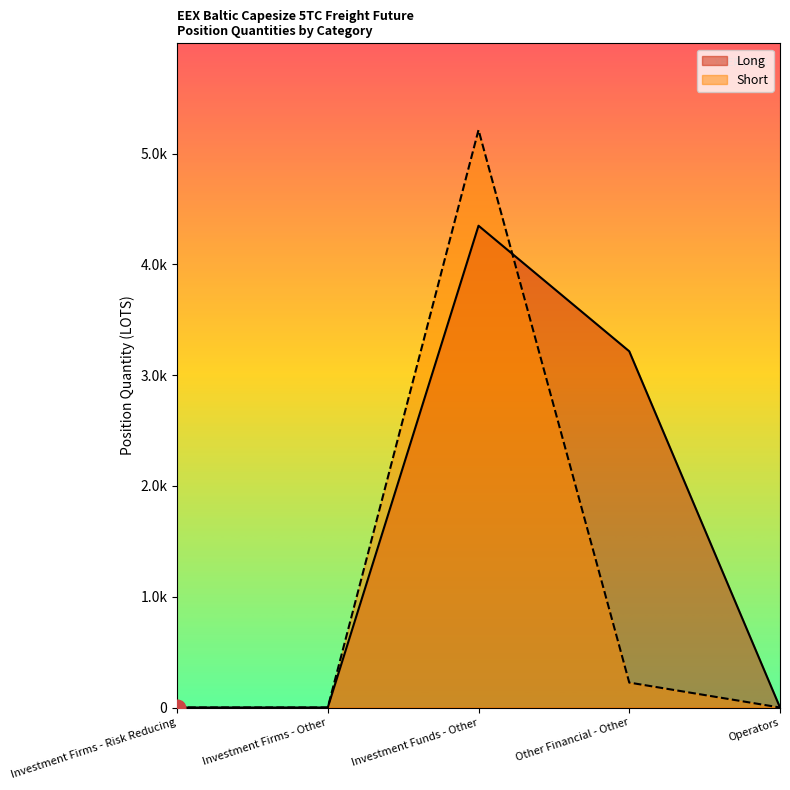

Reading right to left, what are all the values shown in this chart?

Long: Operators=0.0	Other Financial - Other=3215.0	Investment Funds - Other=4348.4	Investment Firms - Other=0.0	Investment Firms - Risk Reducing=0.0
Short: Operators=0.0	Other Financial - Other=225.0	Investment Funds - Other=5212.7	Investment Firms - Other=0.0	Investment Firms - Risk Reducing=0.0